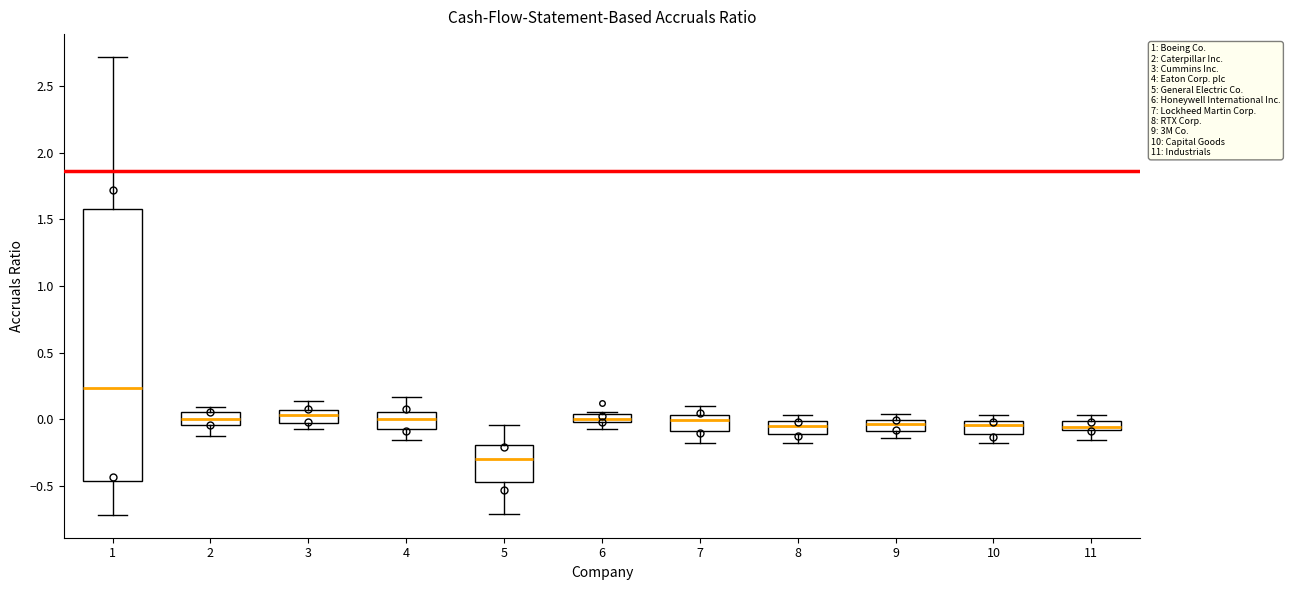

Comparing the boxes themselves (not the whiskers), which one is the tallest?

1